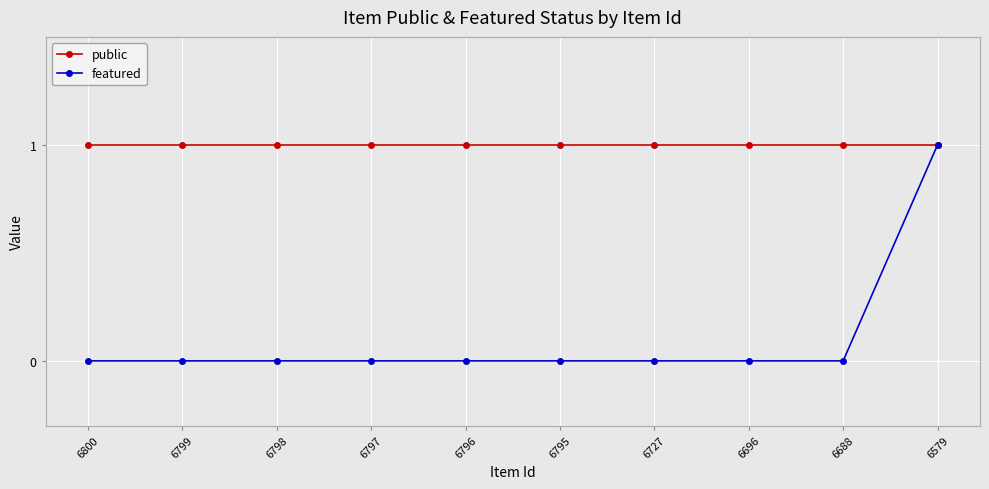

The public series shows 2 at 6800. True or false?

False